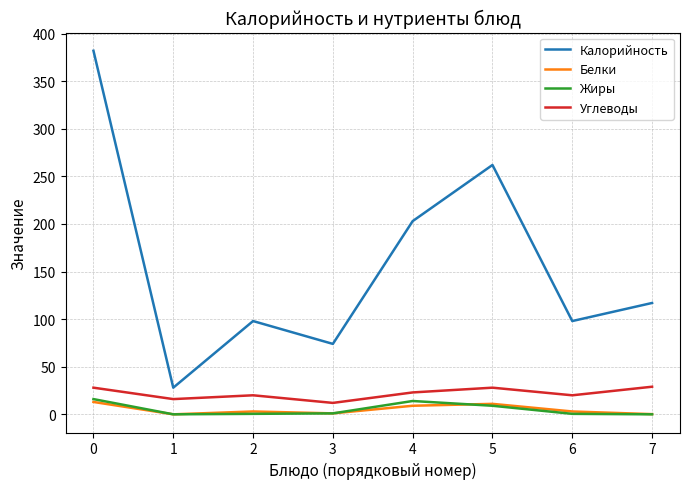

The value of Жиры at 4 is 14.0. True or false?

True